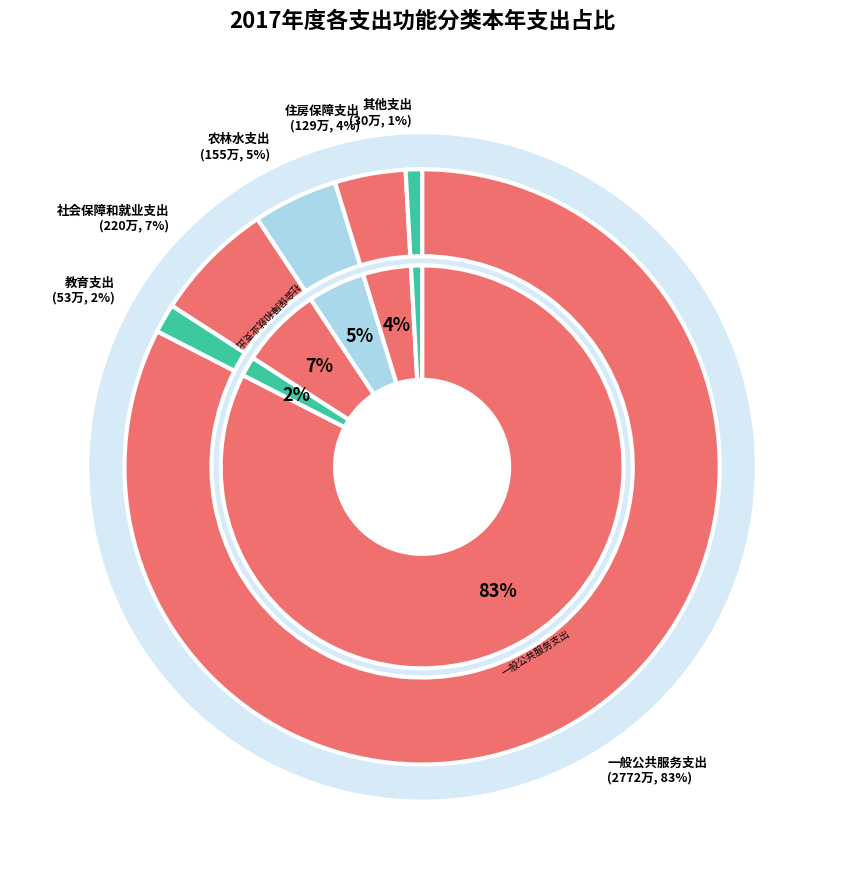

Rank the categories by value from lowest to highest.

其他支出, 教育支出, 住房保障支出, 农林水支出, 社会保障和就业支出, 一般公共服务支出